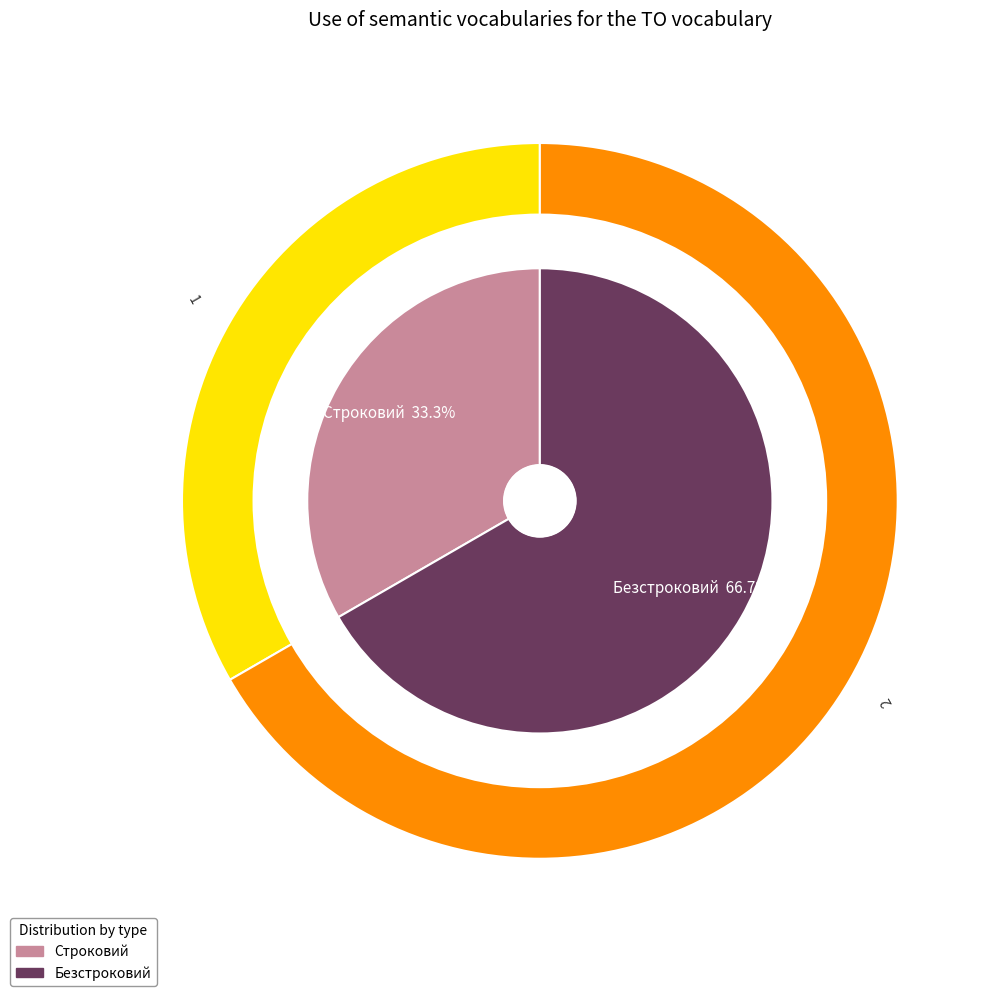

What percentage do Безстроковий and Строковий together represent?

100.0%